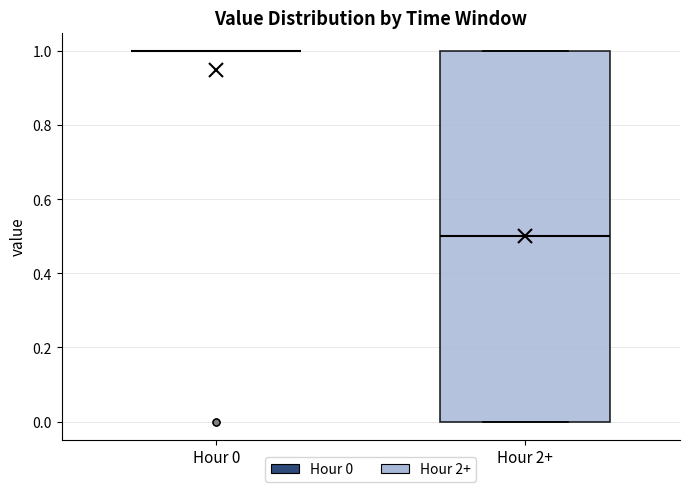

Comparing the boxes themselves (not the whiskers), which one is the tallest?

Hour 2+